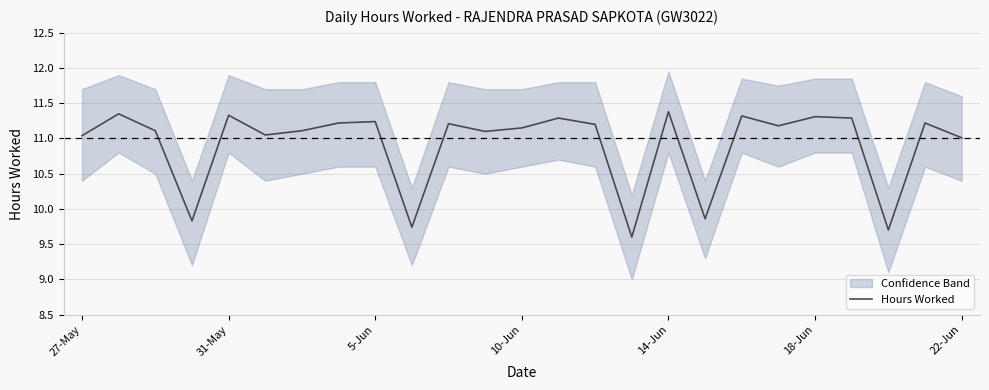

True or false: Hours Worked has a value of 17.0 at 14-Jun.

False